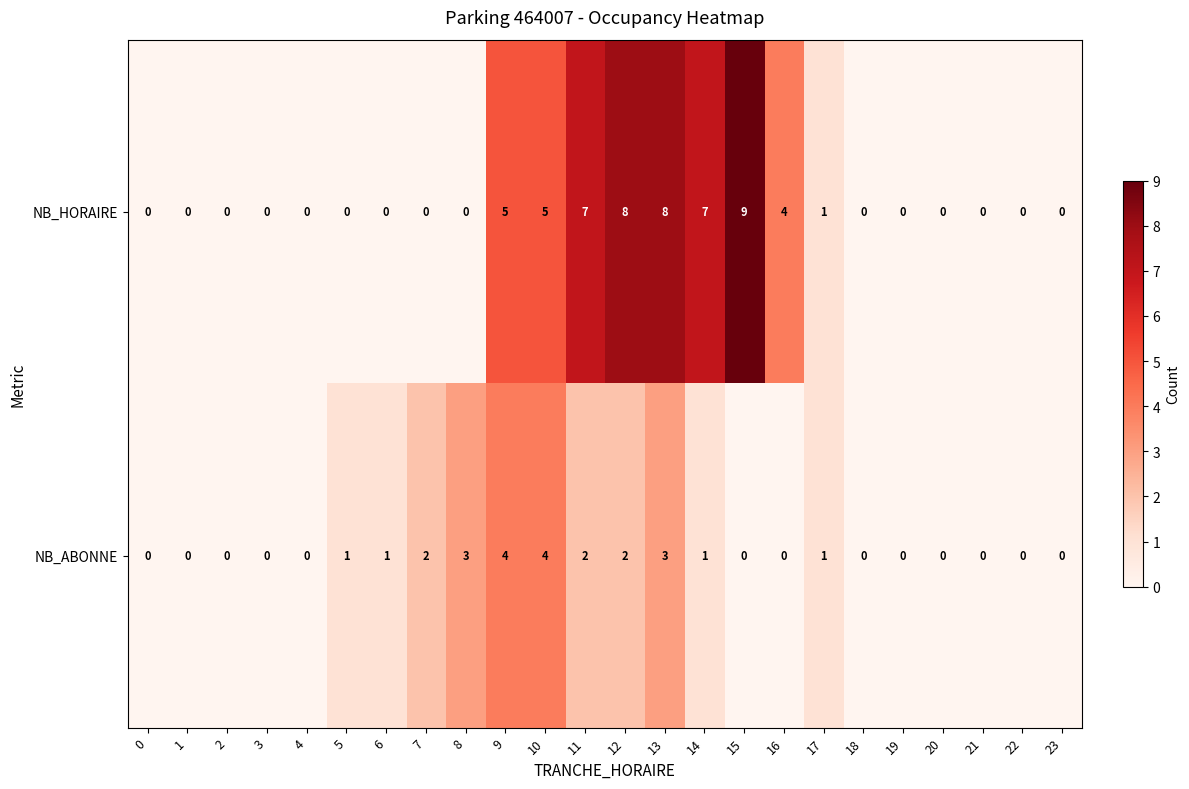

How many NB_ABONNE values are between 0 and 2?

20